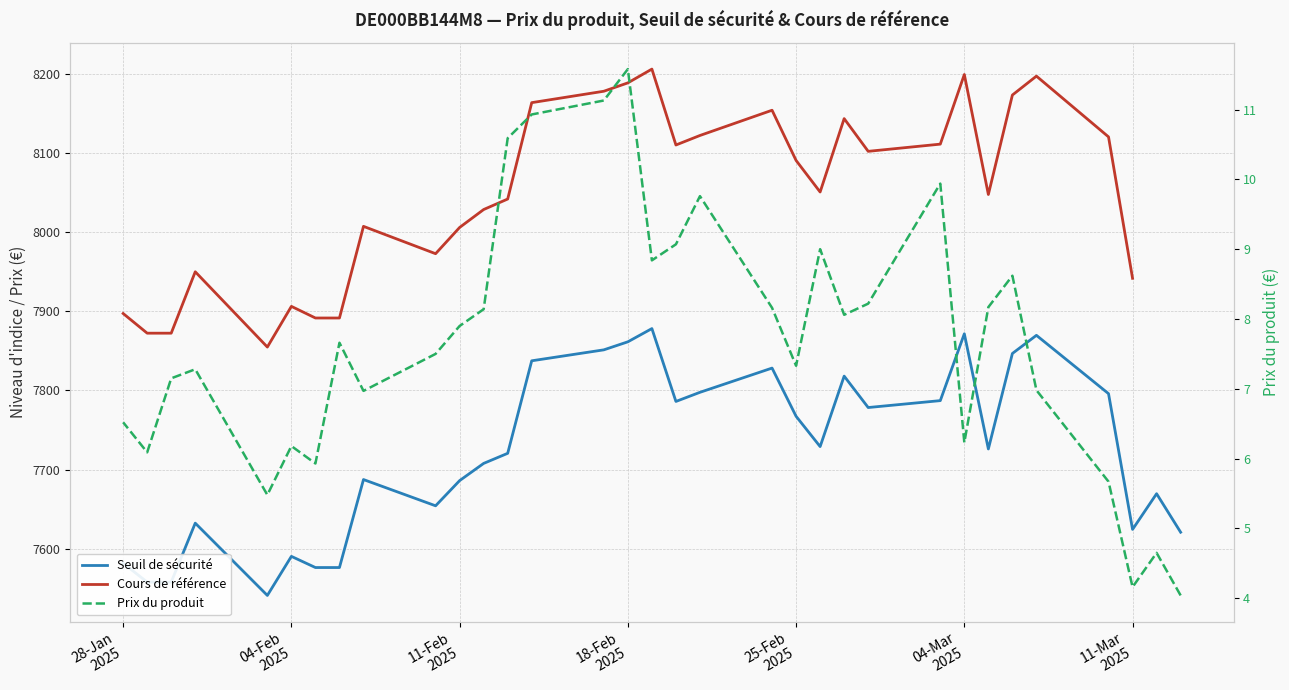

What are all the series names shown in the legend?

Seuil de sécurité, Cours de référence, Prix du produit